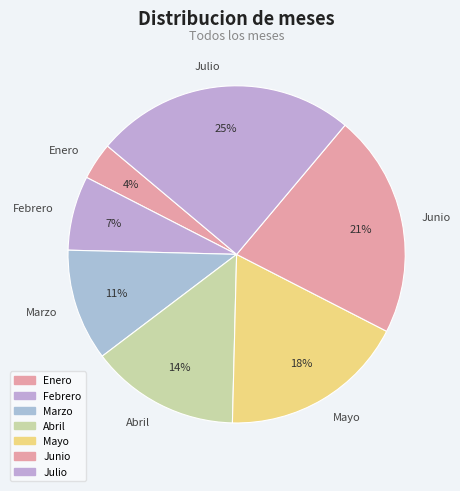

Approximately how many times larger is the value at Julio compared to Junio?

1.2